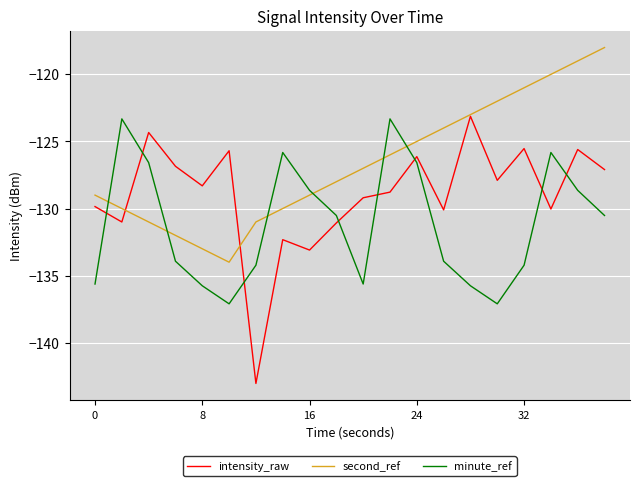

After their last crossing, which series has the higher values: second_ref or minute_ref?

second_ref